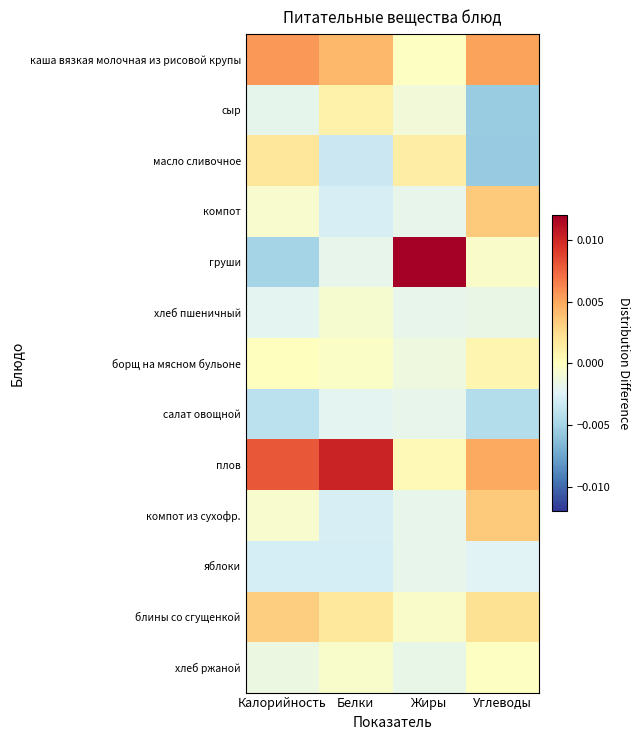

List the series in order of their peak value, highest first.

груши, плов, каша вязкая молочная из рисовой крупы, компот, компот из сухофр., блины со сгущенкой, масло сливочное, сыр, борщ на мясном бульоне, хлеб ржаной, хлеб пшеничный, яблоки, салат овощной